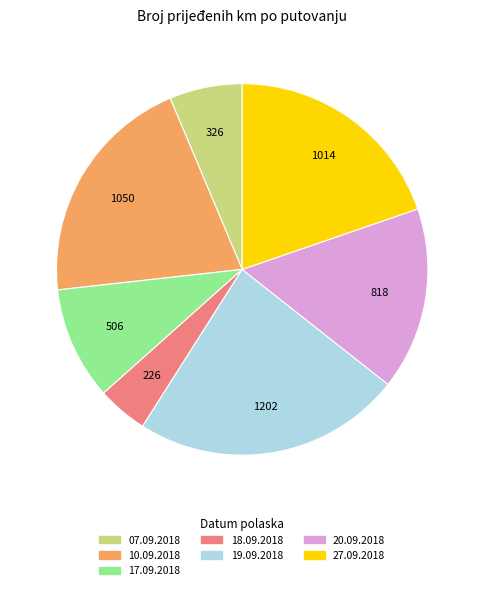

Is it true that 19.09.2018 is 23% of the pie?

True